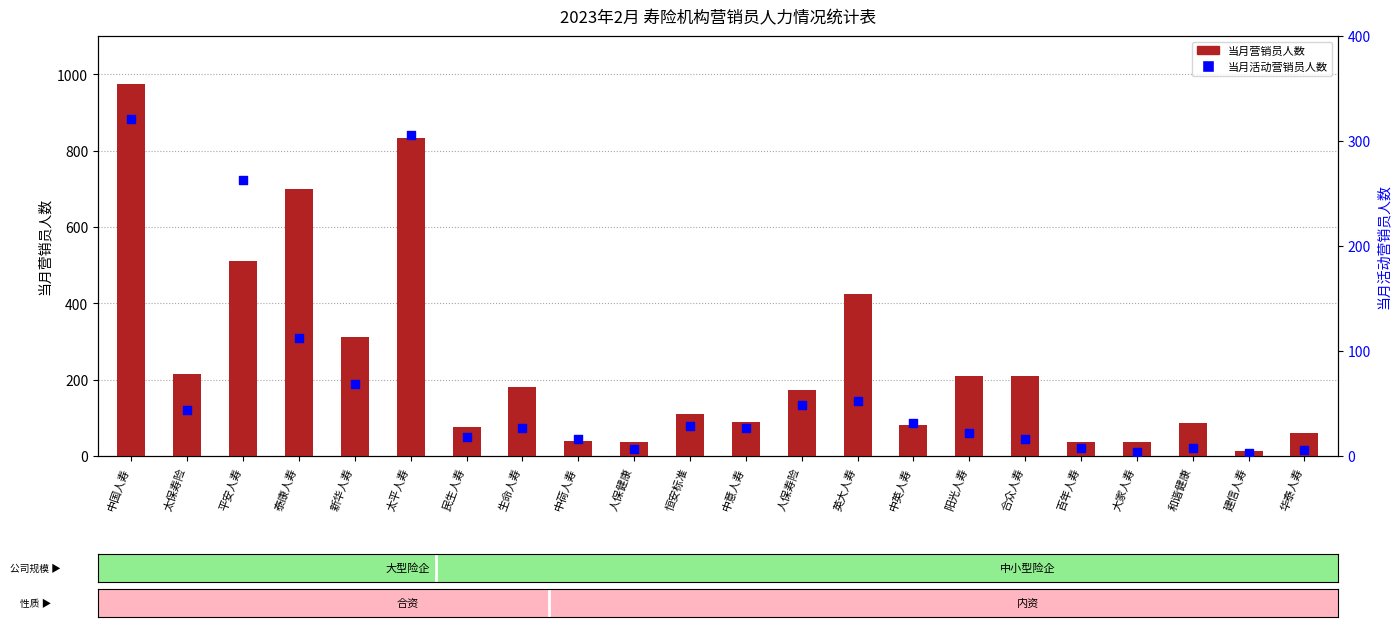

At how many categories does at least one series exceed 52?

17